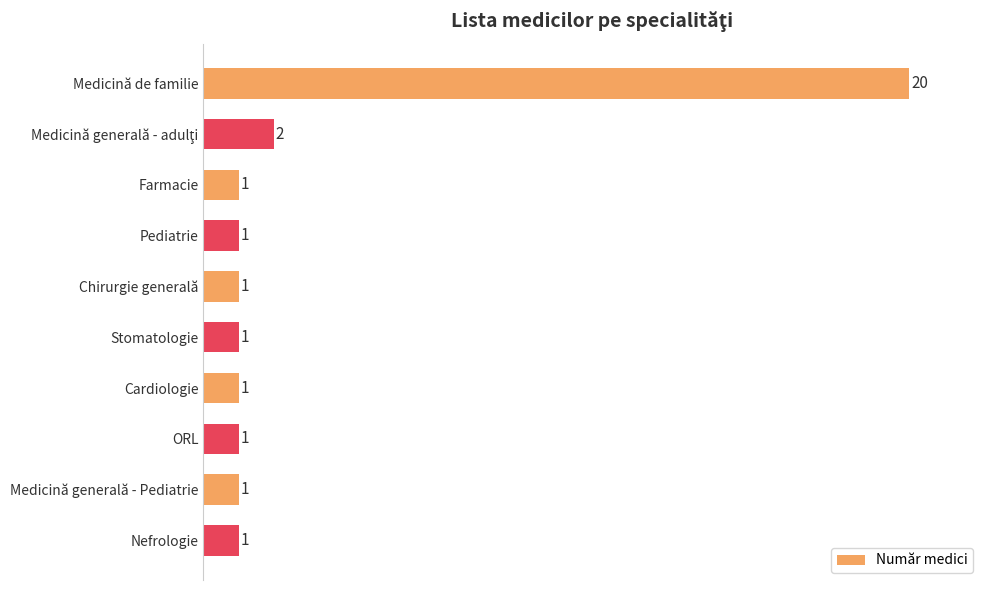

The value at ORL is 1. True or false?

True